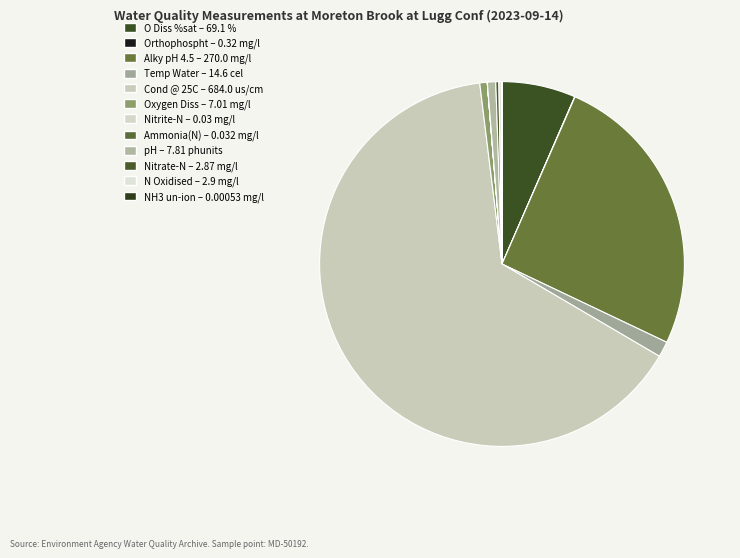

How many slices are in this pie chart?

12